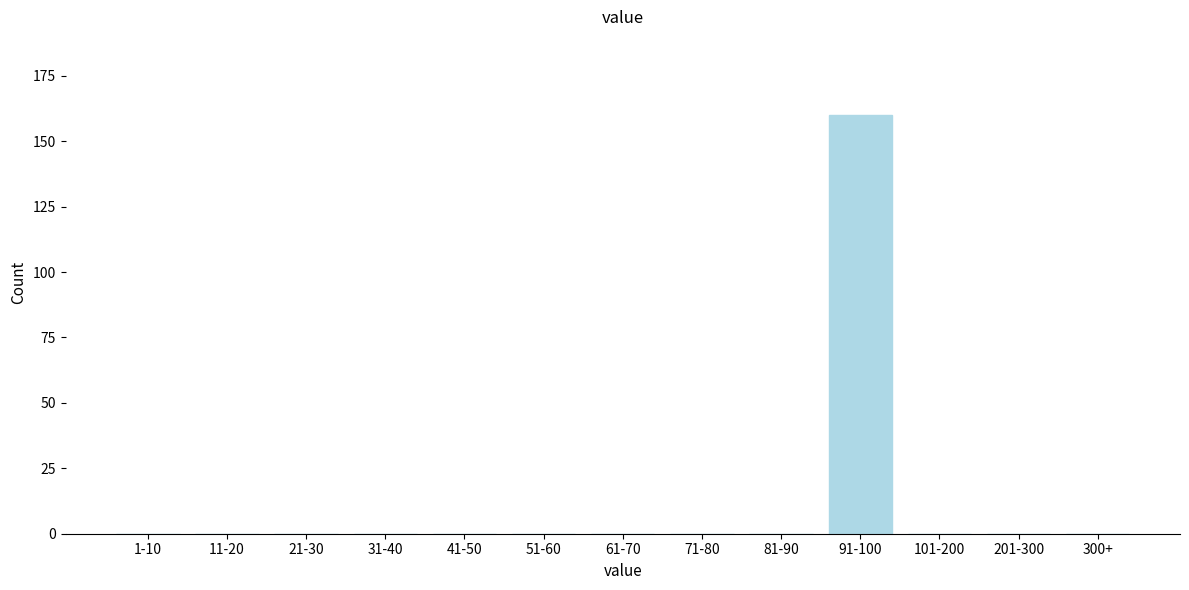

Reading left to right, transcribe all the data shown in this chart.

1-10=0	11-20=0	21-30=0	31-40=0	41-50=0	51-60=0	61-70=0	71-80=0	81-90=0	91-100=160	101-200=0	201-300=0	300+=0